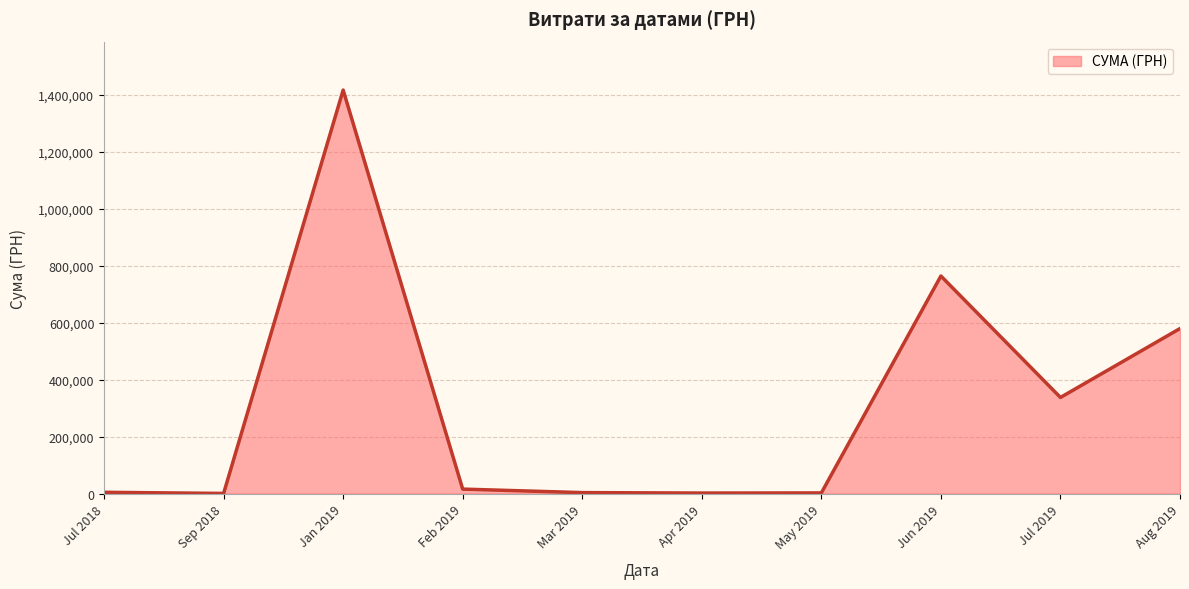

Where is the data nearest to the value 708549?

Jun 2019